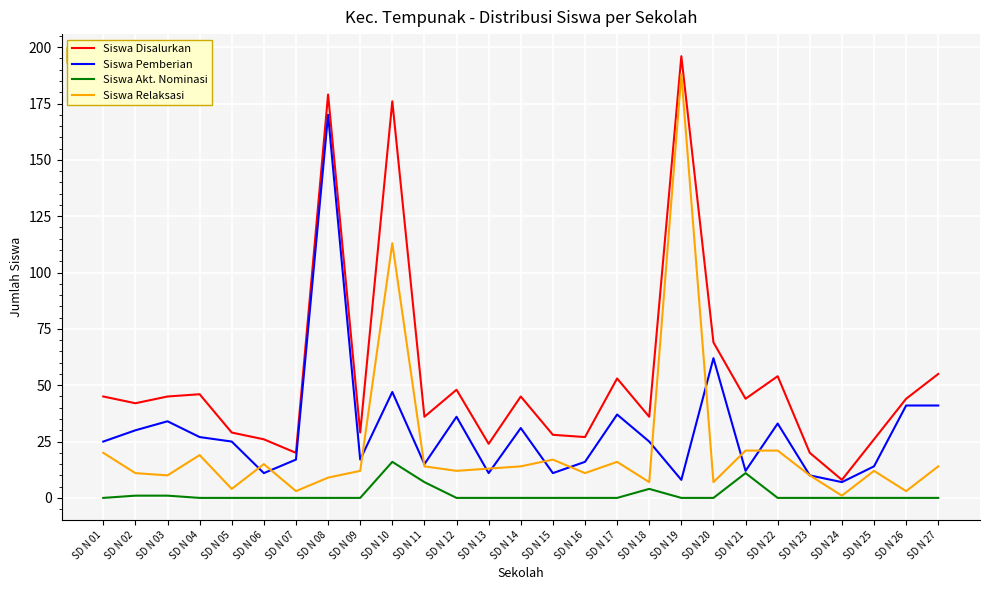

Which series has the largest range (max minus min)?

Siswa Disalurkan